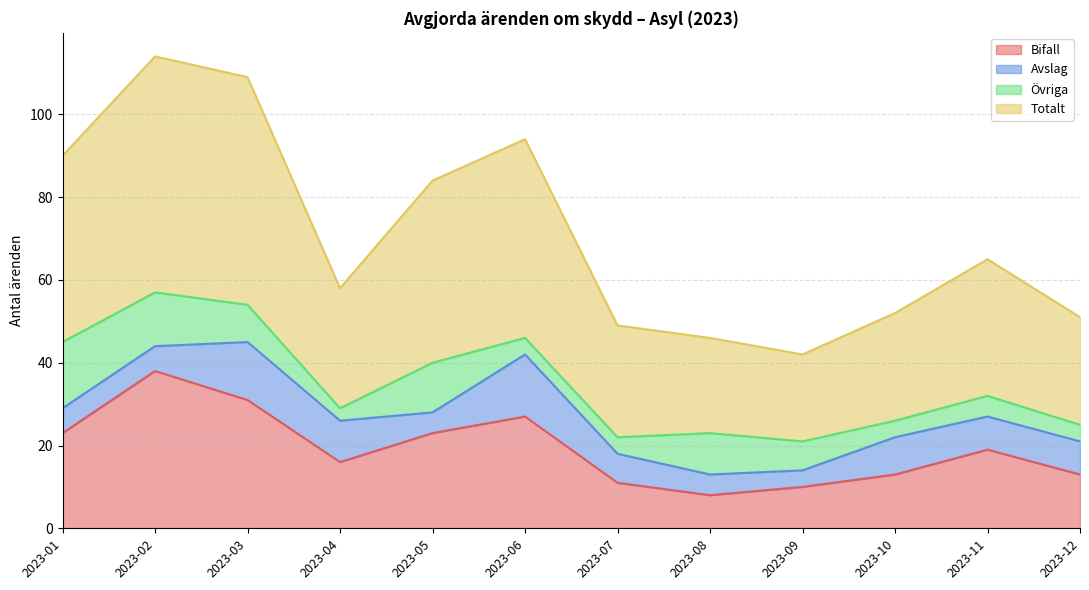

What is the highest value of the Totalt series?

114